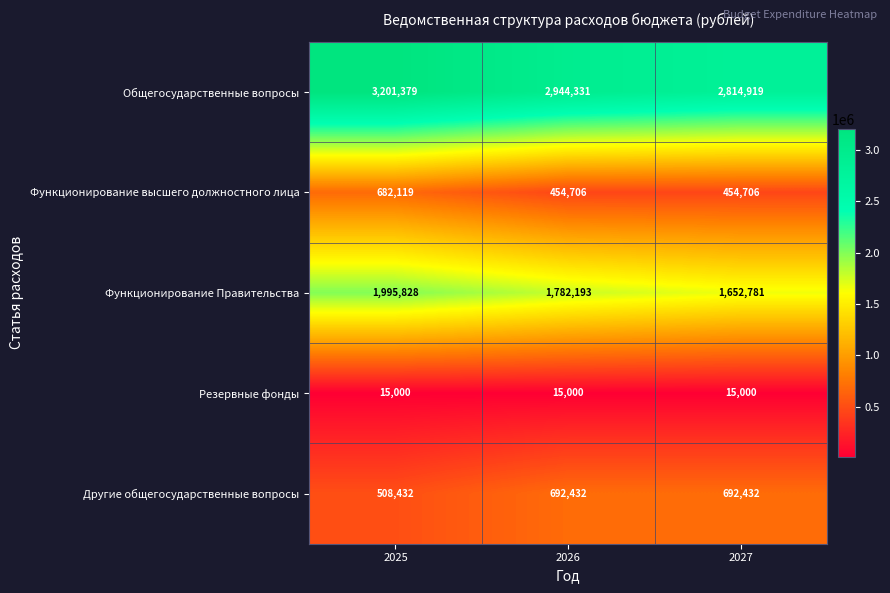

Rank the series by their maximum value, from highest to lowest.

Общегосударственные вопросы, Функционирование Правительства, Другие общегосударственные вопросы, Функционирование высшего должностного лица, Резервные фонды